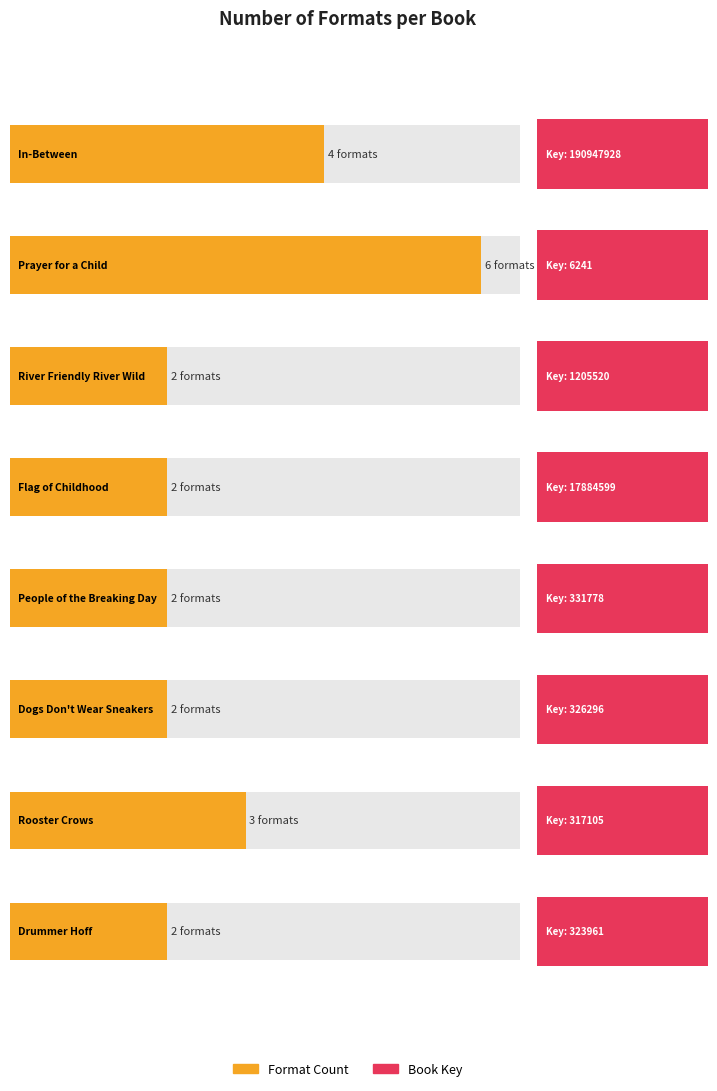

The chart shows a value of 4 at In-Between. True or false?

True